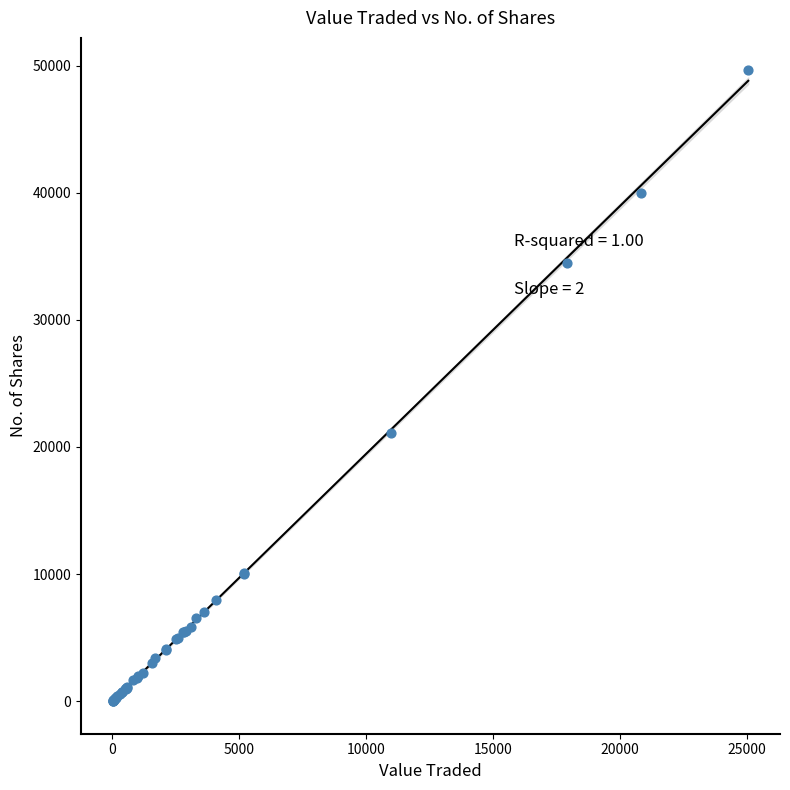

What Y value in the scatter plot is closest to 24855?

21100